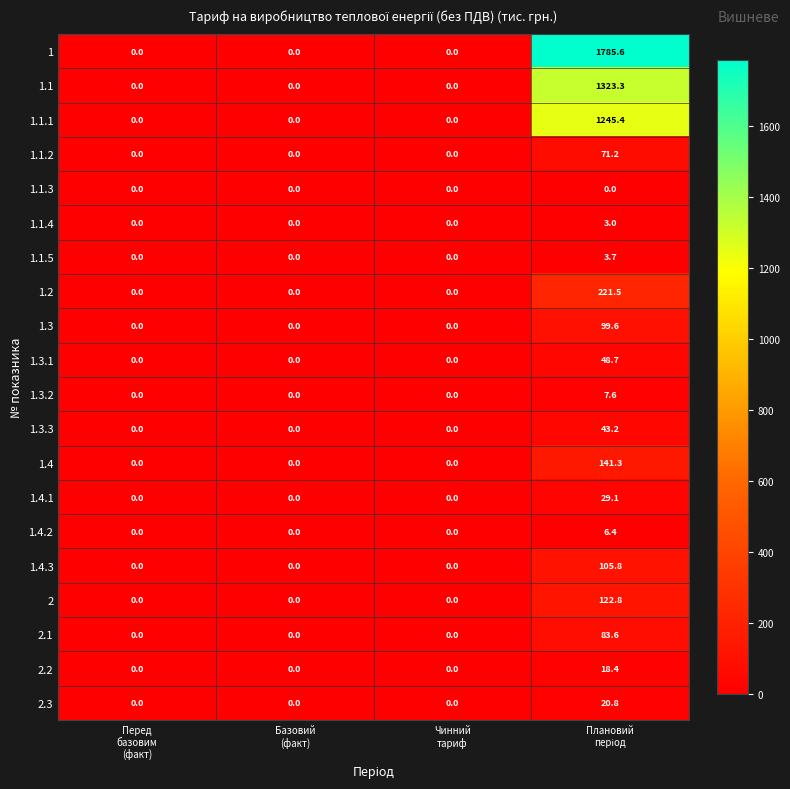

What is the highest value of the 1.3.3 series?

43.2